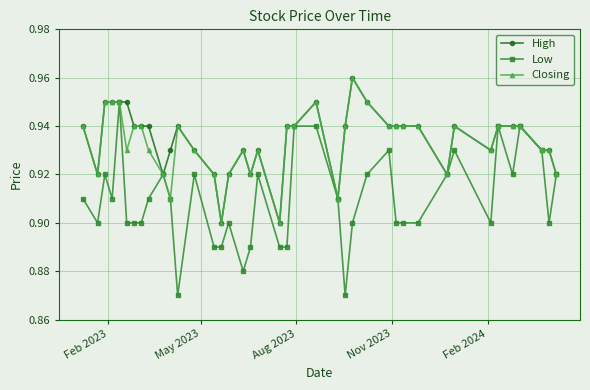

At how many categories does at least one series exceed 0?

40